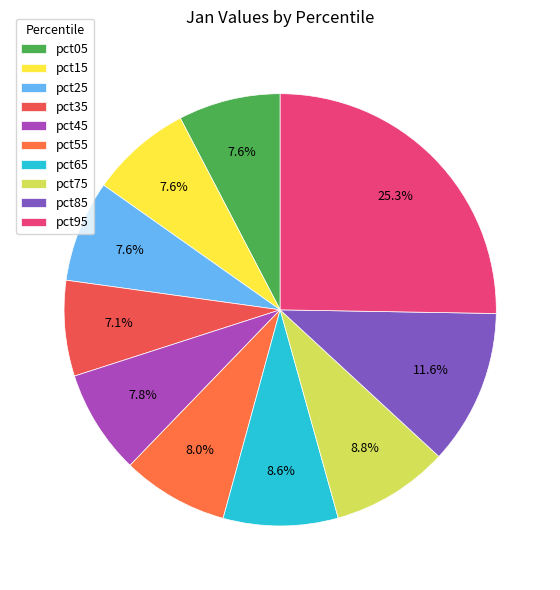

To the nearest percent, what is the difference between the pct45 and pct75 slice percentages?

1%